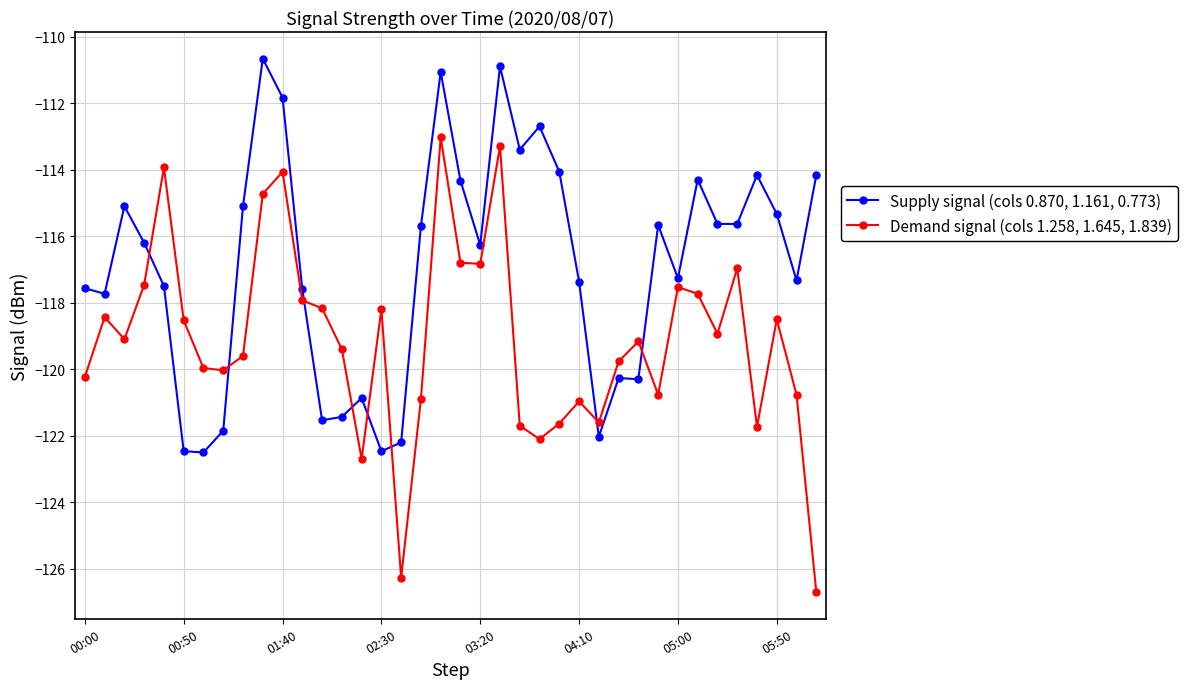

What is the value of the Demand signal (cols 1.258, 1.645, 1.839) point at the 36th from the left?

-118.5